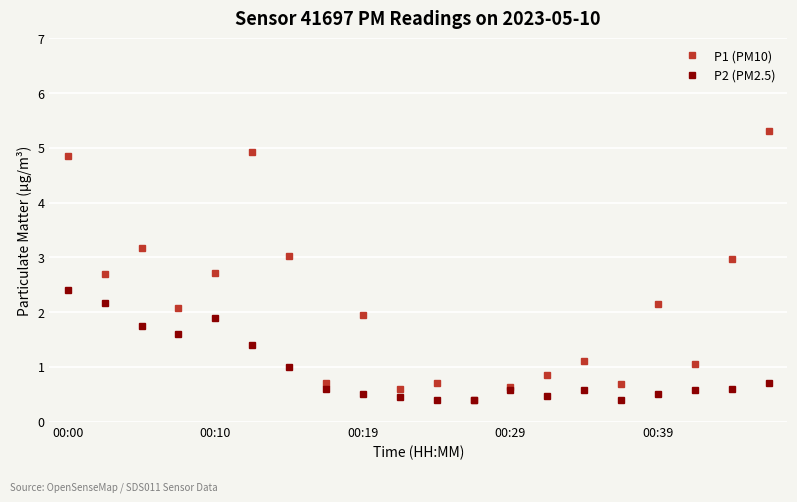

What is the greatest value displayed?

5.3